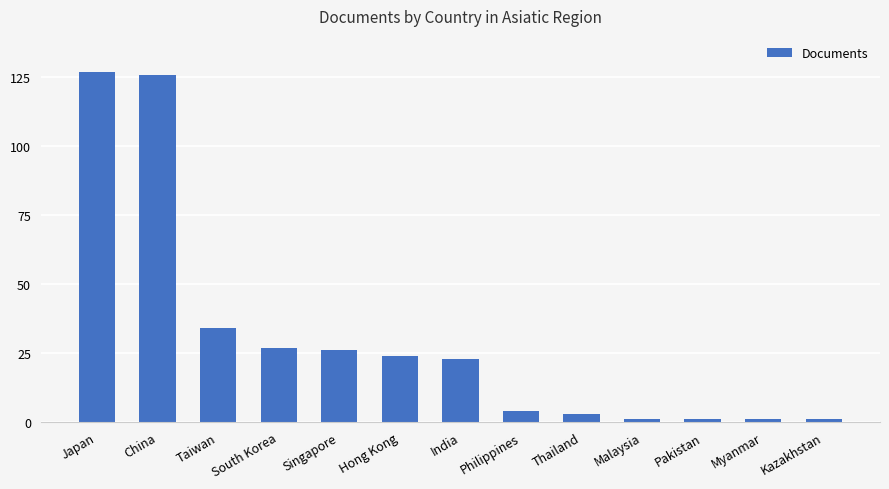

Reading left to right, extract all data points from this chart.

127	126	34	27	26	24	23	4	3	1	1	1	1